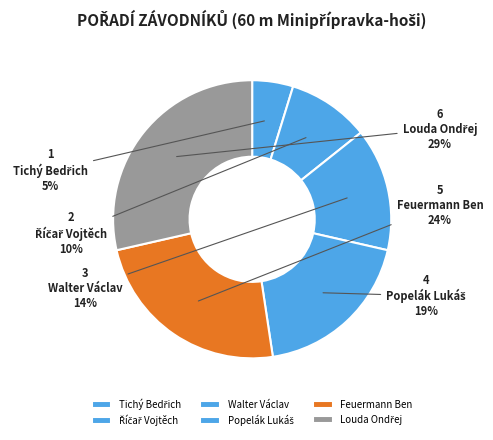

How many slices are in this pie chart?

6